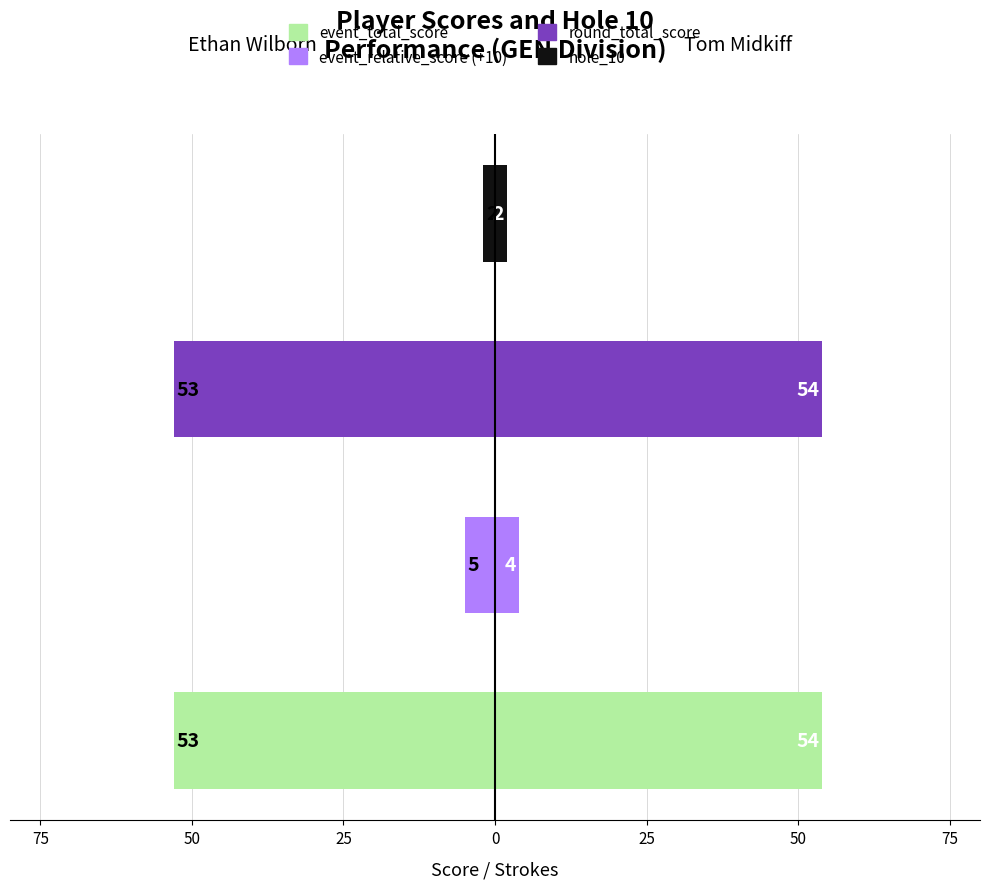

What is the sum of all Ethan Wilborn values?

-113